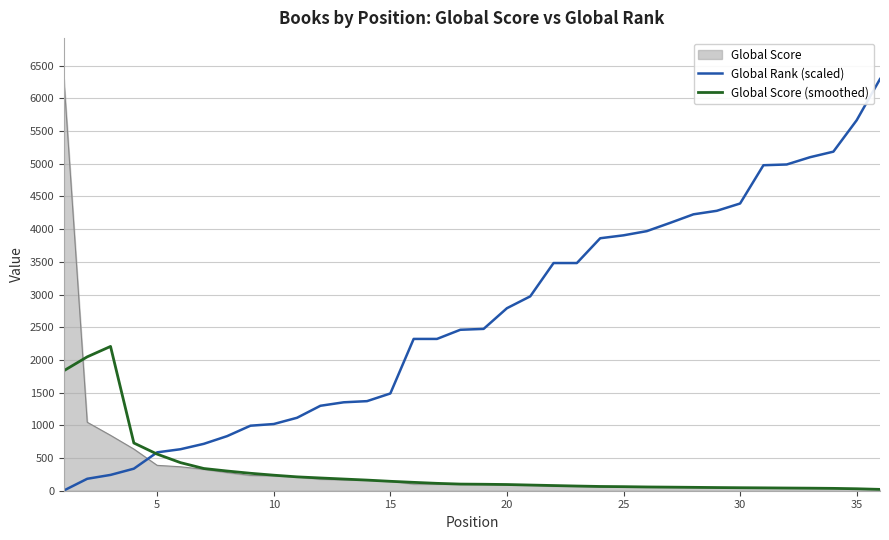

After their last crossing, which series has the higher values: Global Rank (scaled) or Global Score (smoothed)?

Global Rank (scaled)